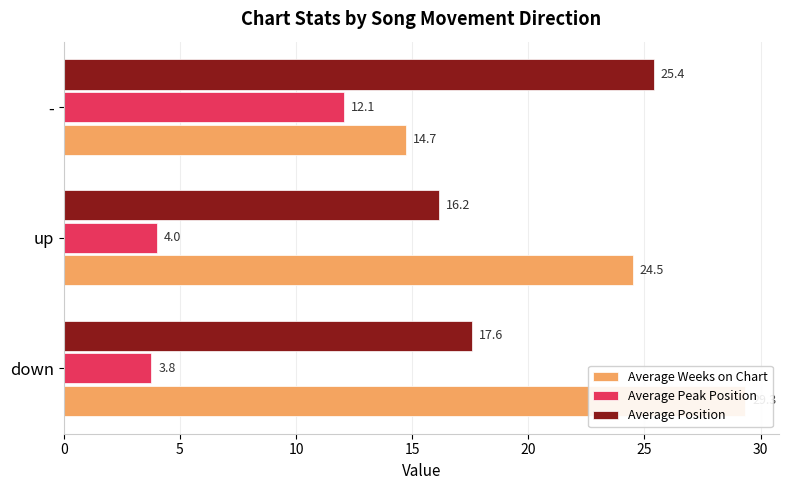

What is the average value of the Average Position series?

19.7